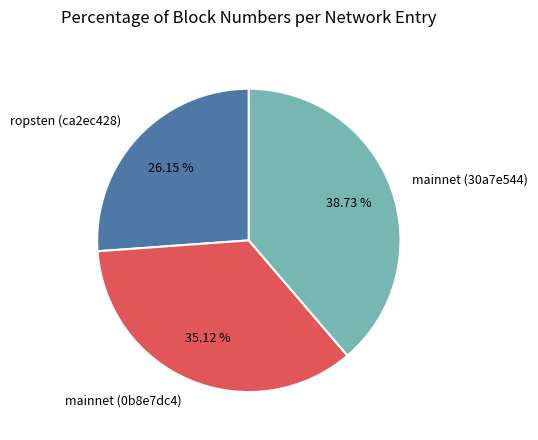

Count the number of slices in the pie.

3